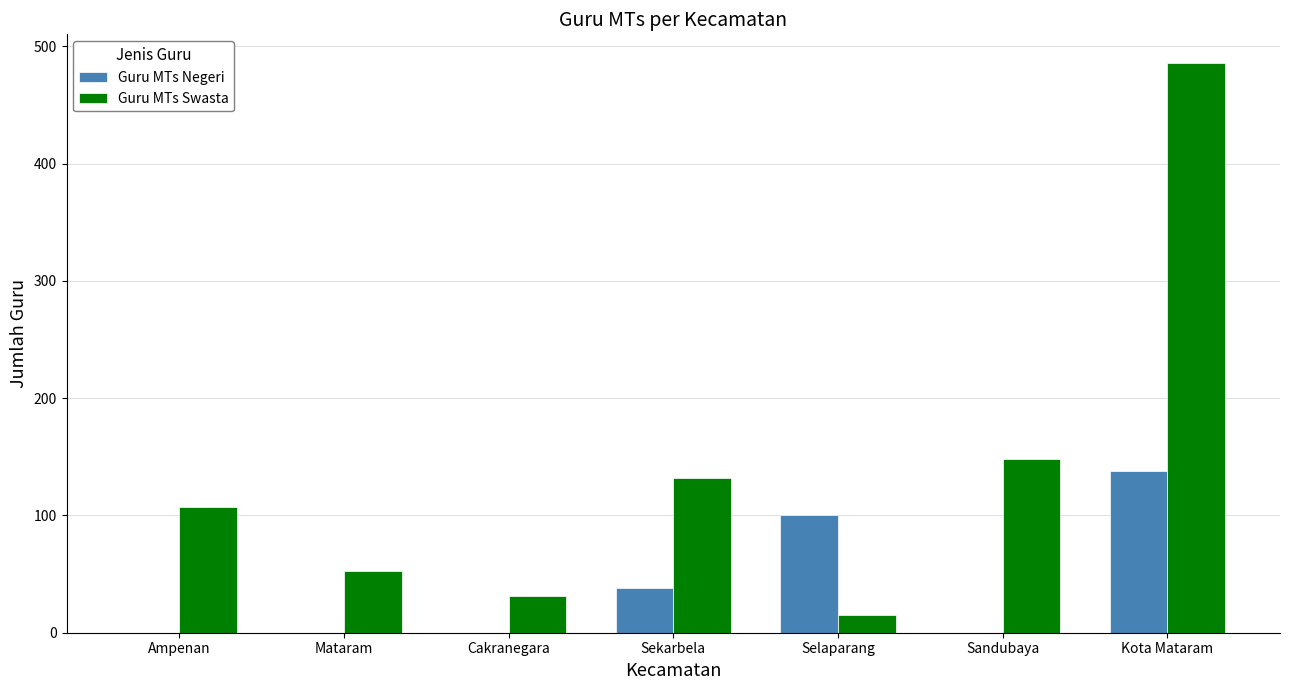

Is it true that Guru MTs Swasta equals 31 at Cakranegara?

True